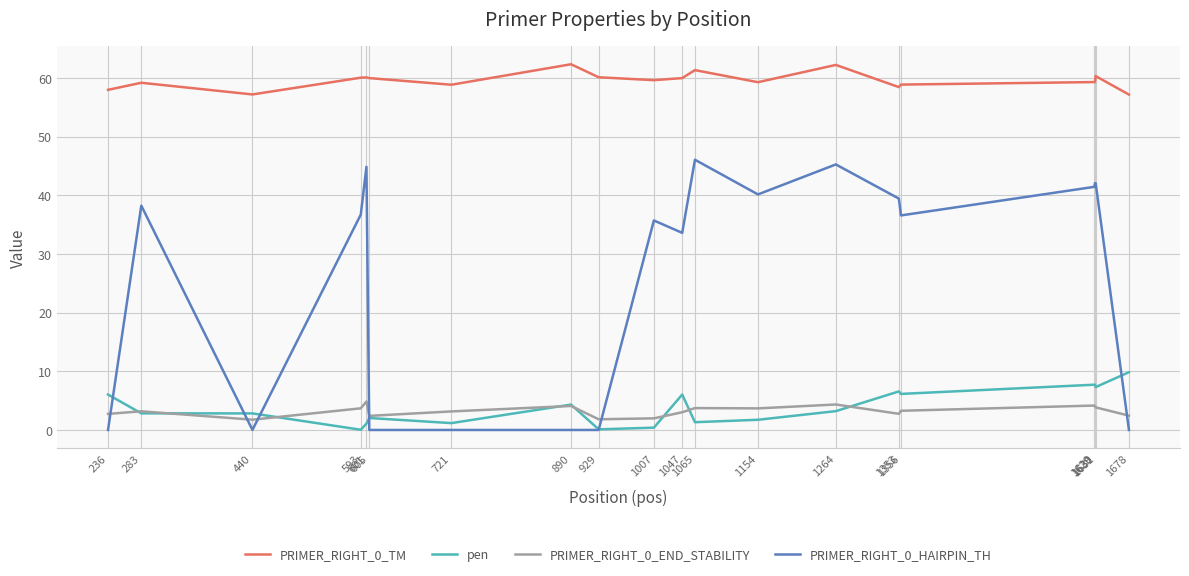

What is the difference between the highest and lowest values at 1353?

55.7